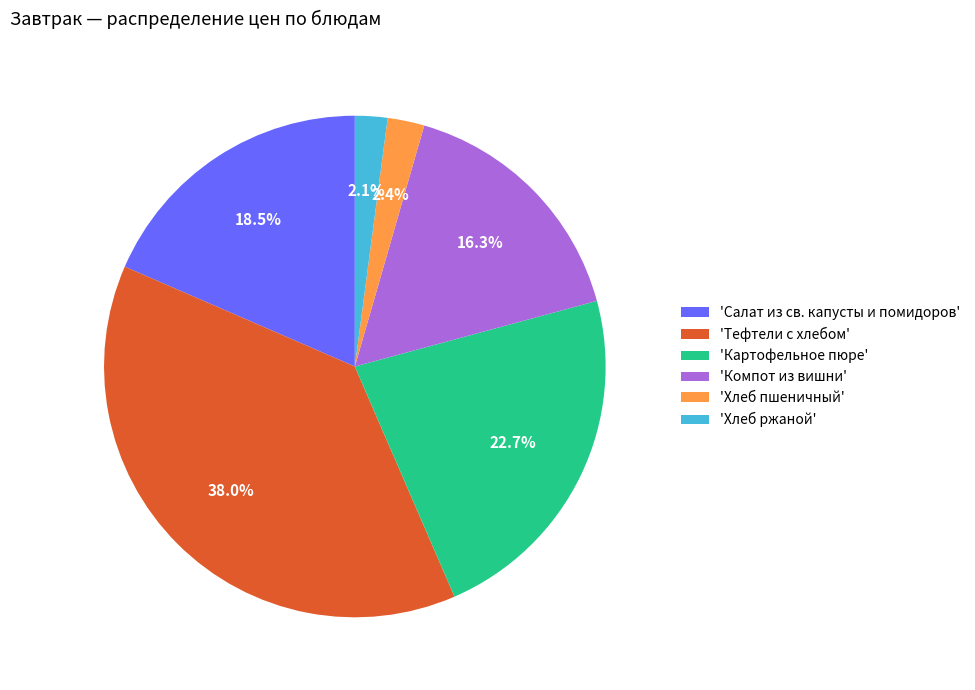

What portion of the pie excludes 'Картофельное пюре'?

77.3%